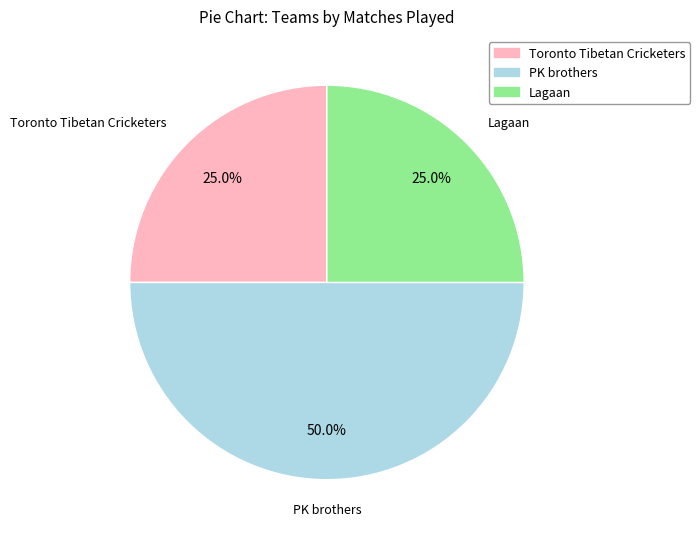

How many segments does this pie chart have?

3